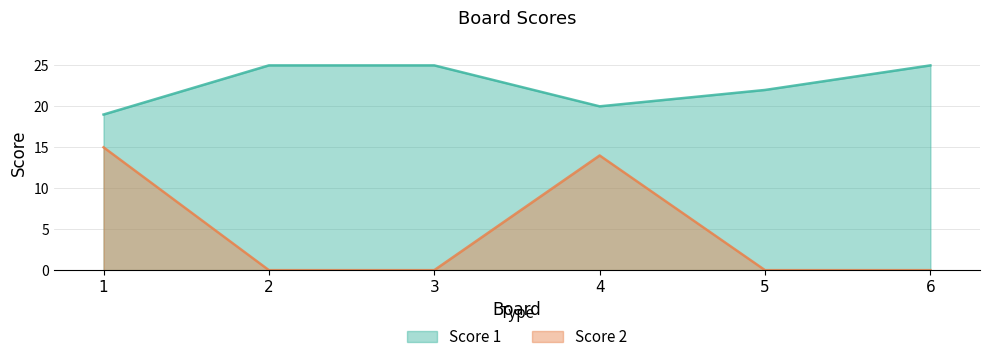

At which category does Score 1 reach its first local valley?

4